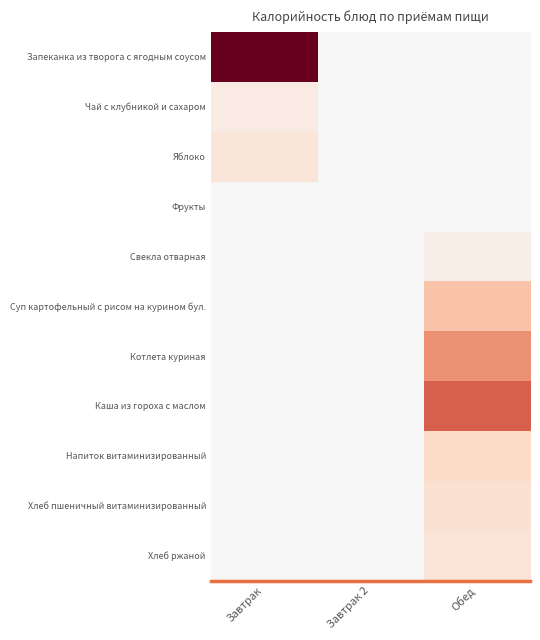

Which series has the widest spread of values?

Запеканка из творога с ягодным соусом